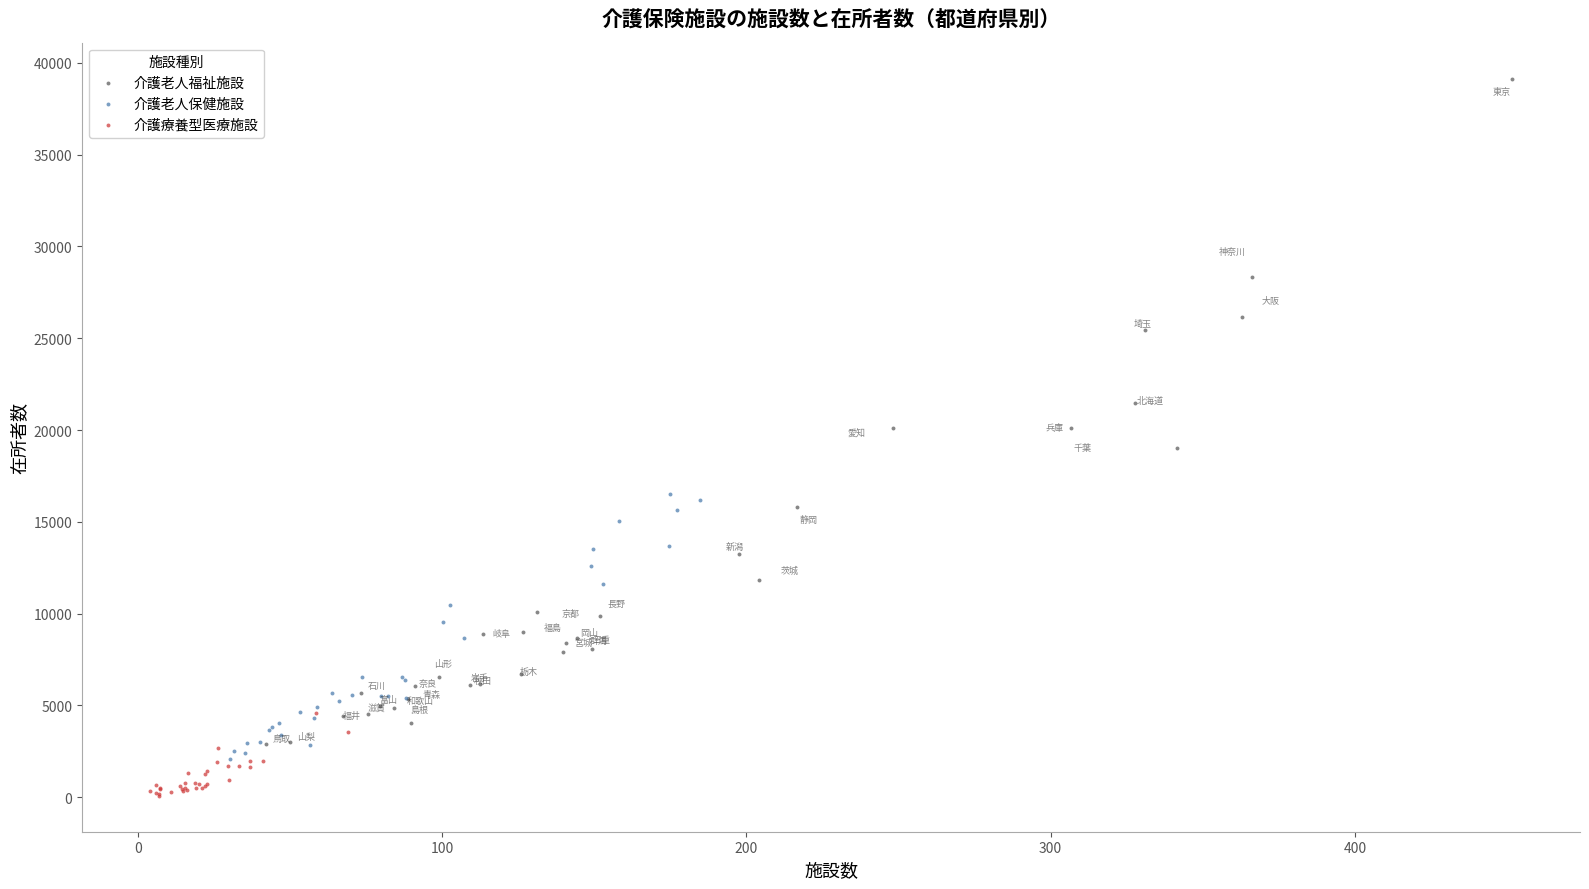

What are all the series names shown in the legend?

介護老人福祉施設, 介護老人保健施設, 介護療養型医療施設